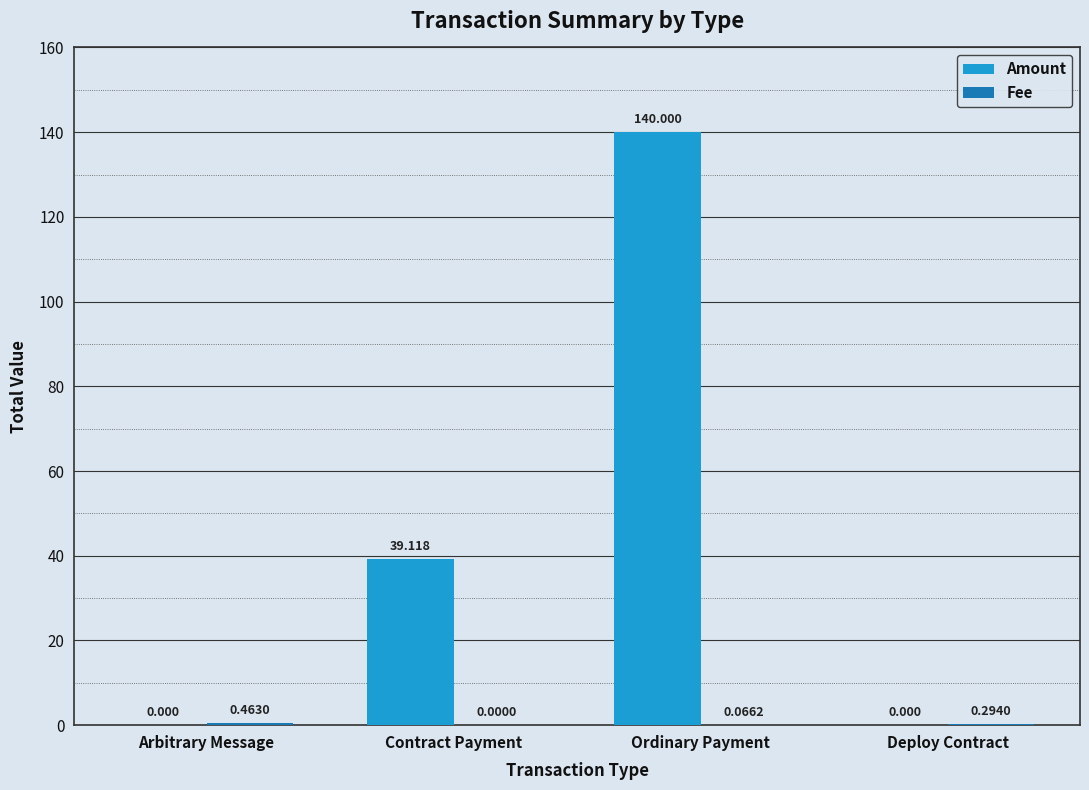

How many groups of bars are there?

4